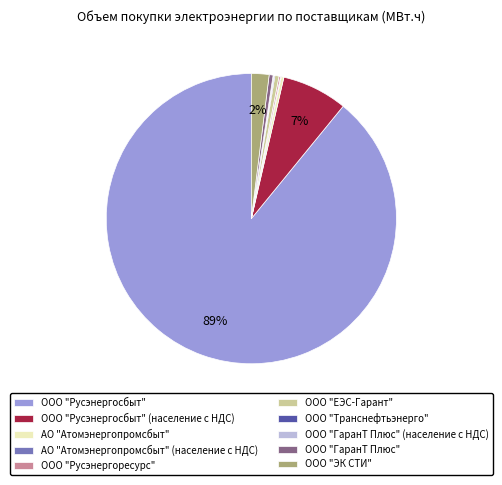

Is it true that ООО "Русэнергосбыт" (население с НДС) is 1% of the pie?

False